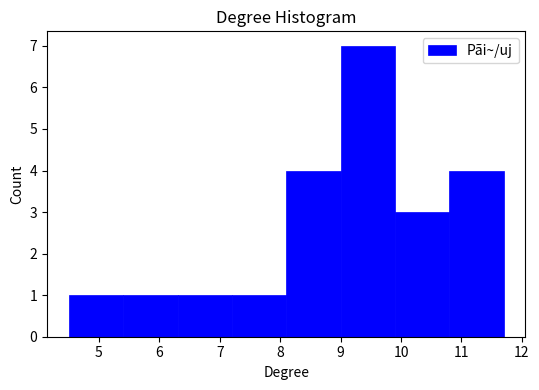

Reading left to right, list every bar in this chart as the range it spans on the x-axis followed by its height. The values are not printed on the chart, so give them approximately, as read against the axis.

4.5 to 5.4: 1
5.4 to 6.3: 1
6.3 to 7.2: 1
7.2 to 8.1: 1
8.1 to 9.0: 4
9.0 to 9.9: 7
9.9 to 10.8: 3
10.8 to 11.7: 4